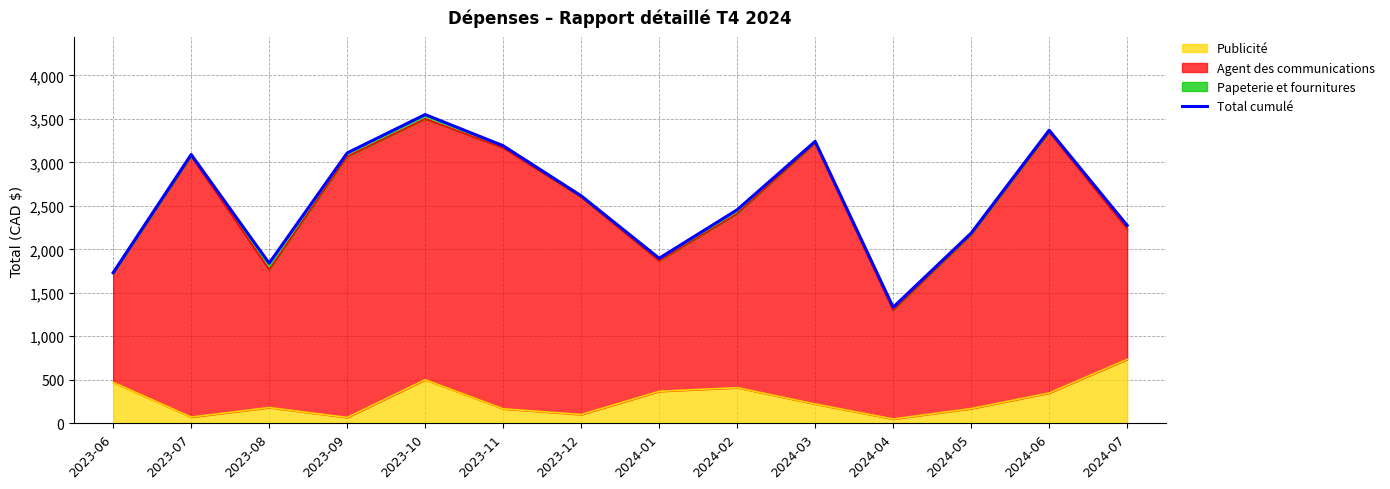

Which label corresponds to the smallest value in the chart?

2024-04